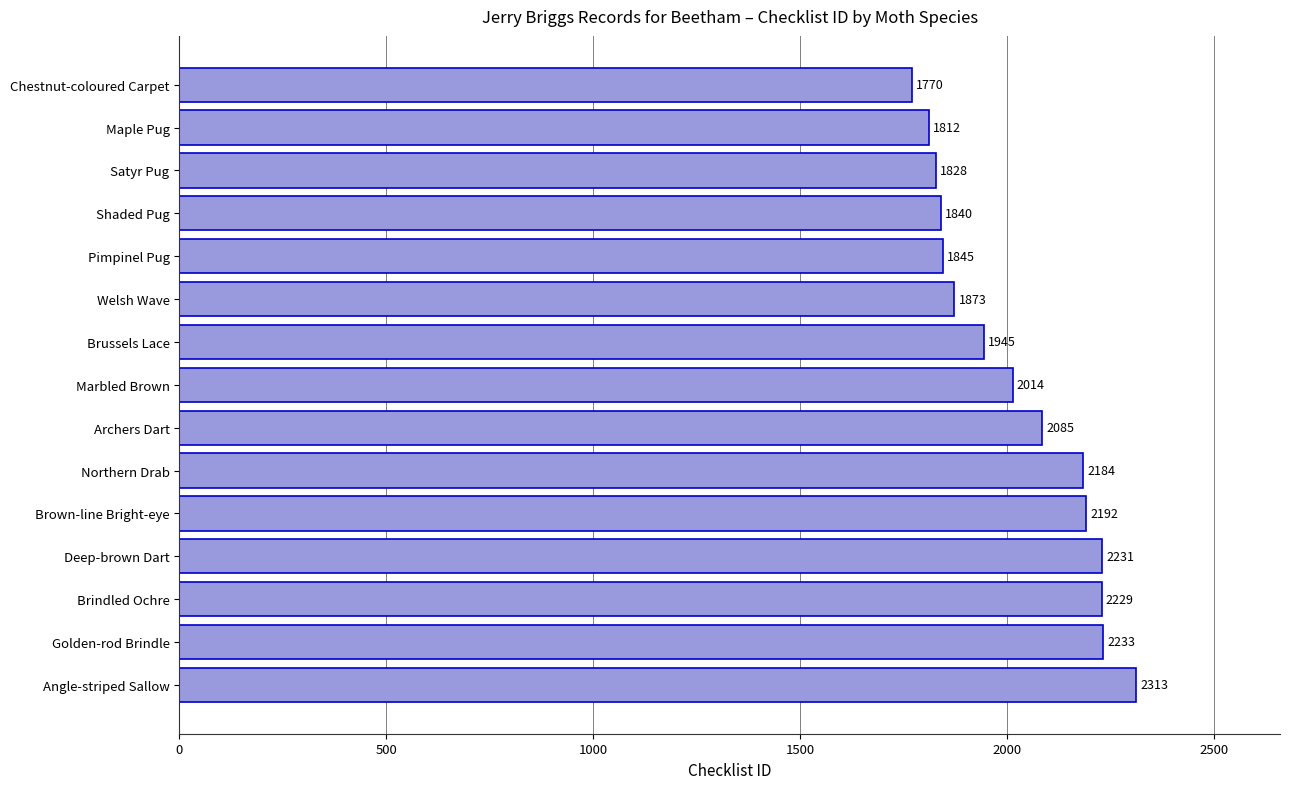

Between Brussels Lace and Marbled Brown, which is larger?

Marbled Brown